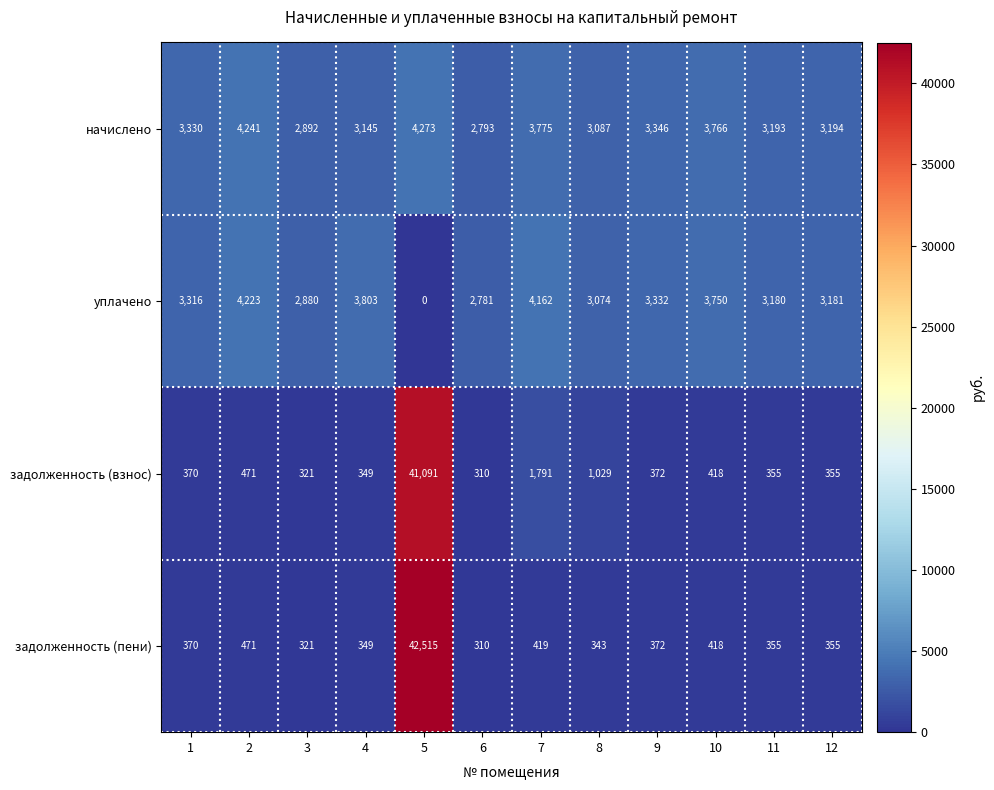

Which series has the largest total across all categories?

задолженность (взнос)